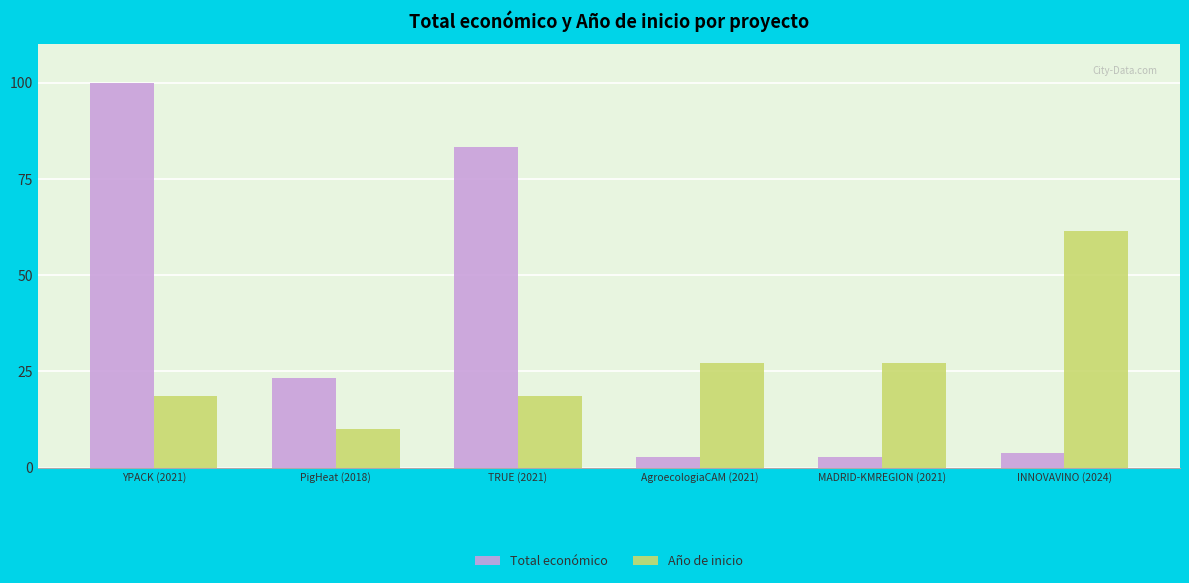

Which category has the highest value across all series?

YPACK (2021)